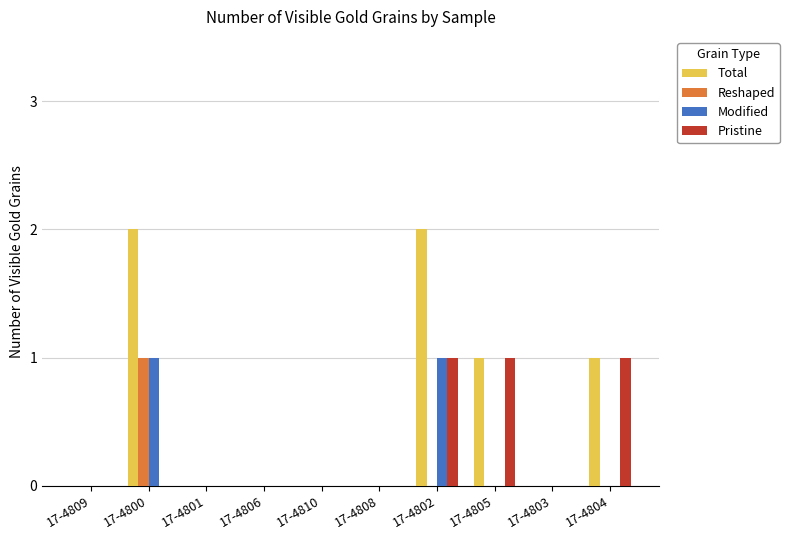

Reading left to right, extract all data points from this chart.

Total: 0	2	0	0	0	0	2	1	0	1
Reshaped: 0	1	0	0	0	0	0	0	0	0
Modified: 0	1	0	0	0	0	1	0	0	0
Pristine: 0	0	0	0	0	0	1	1	0	1